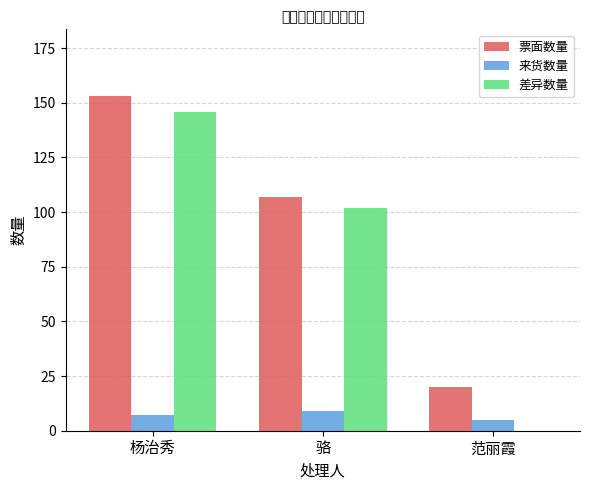

Between 骆 and 范丽霞, which series saw the biggest shift?

差异数量